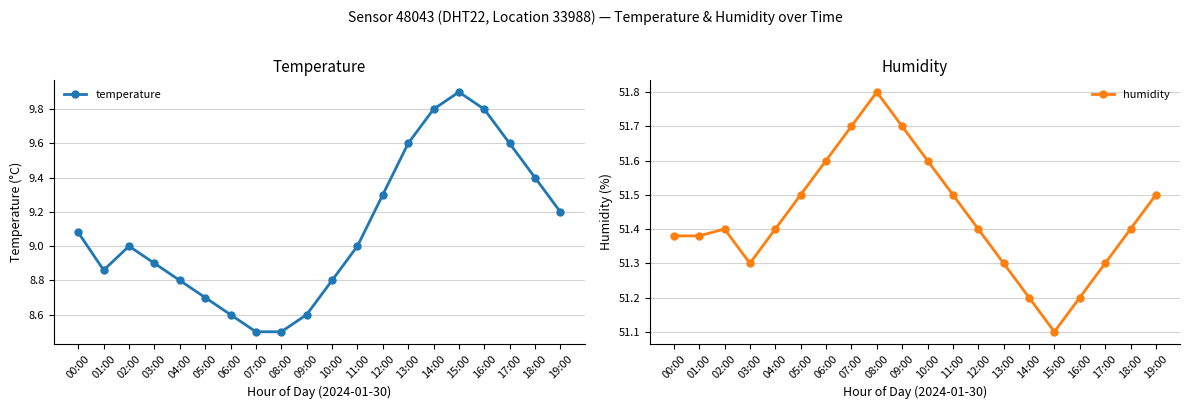

How many interior local valleys does the humidity series have?

2